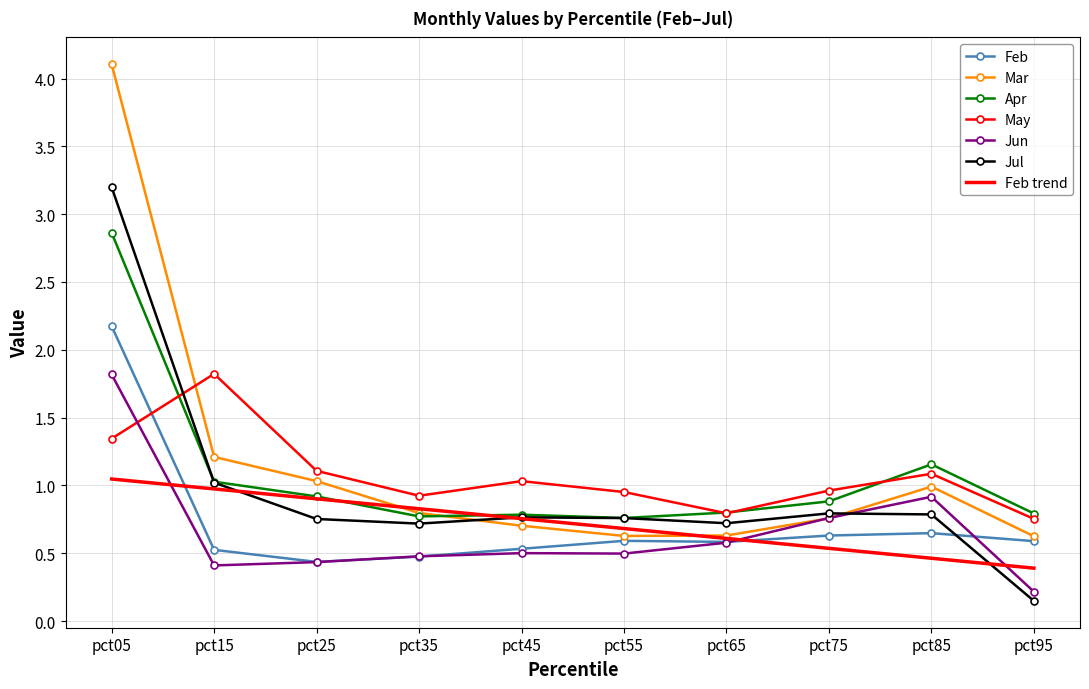

What value does the Jun series have at pct15?

0.4